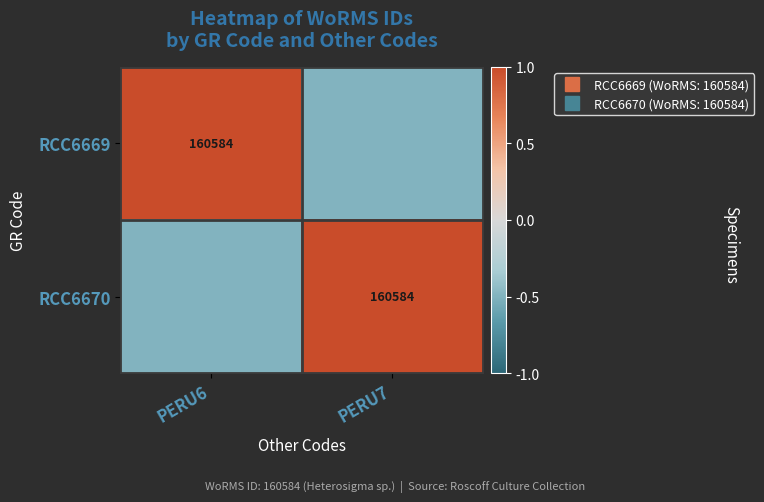

The RCC6669 series shows 1.4 at PERU6. True or false?

False